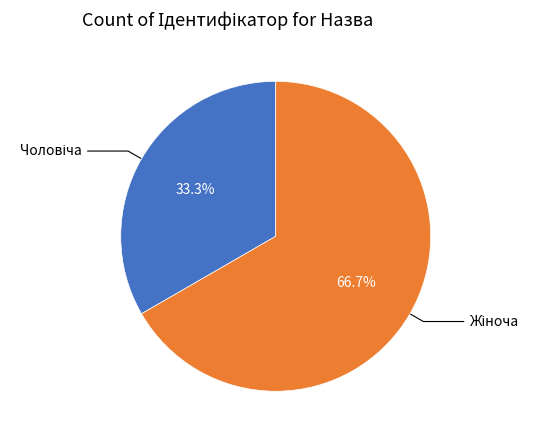

Is there a majority slice in this chart?

Yes